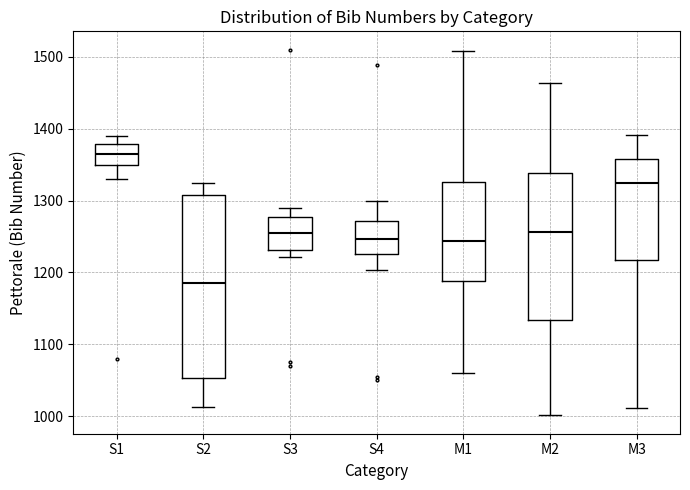

Which box has the lowest median line?

S2